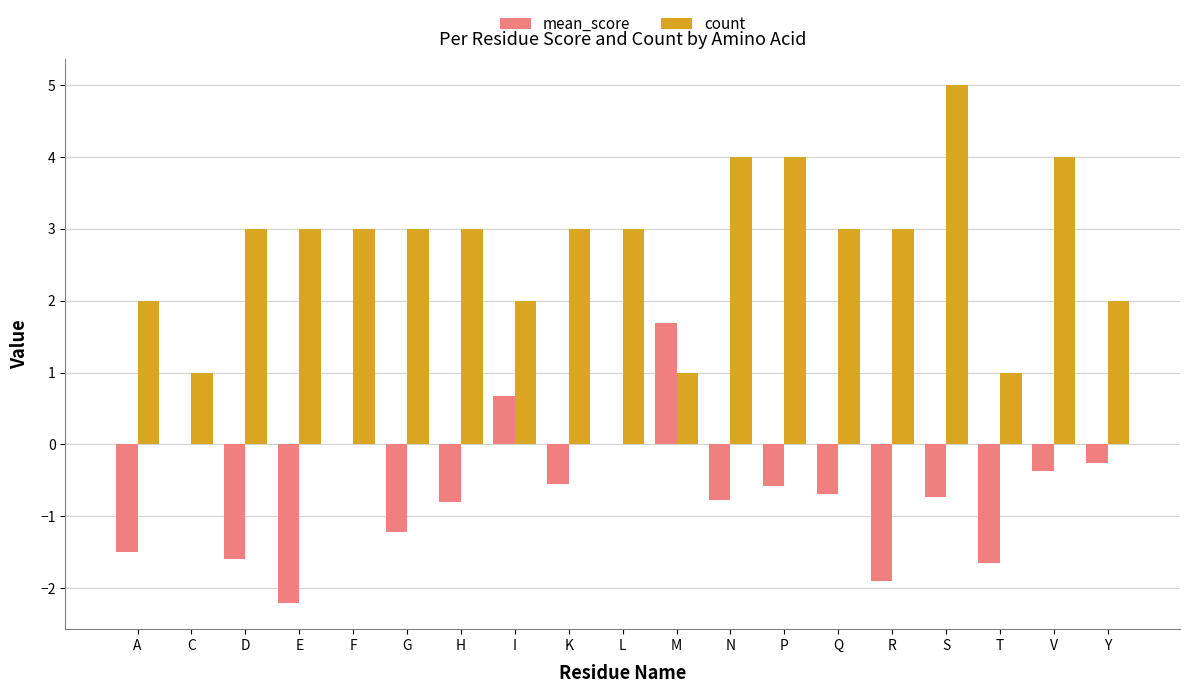

How many categories are shown in the chart?

19